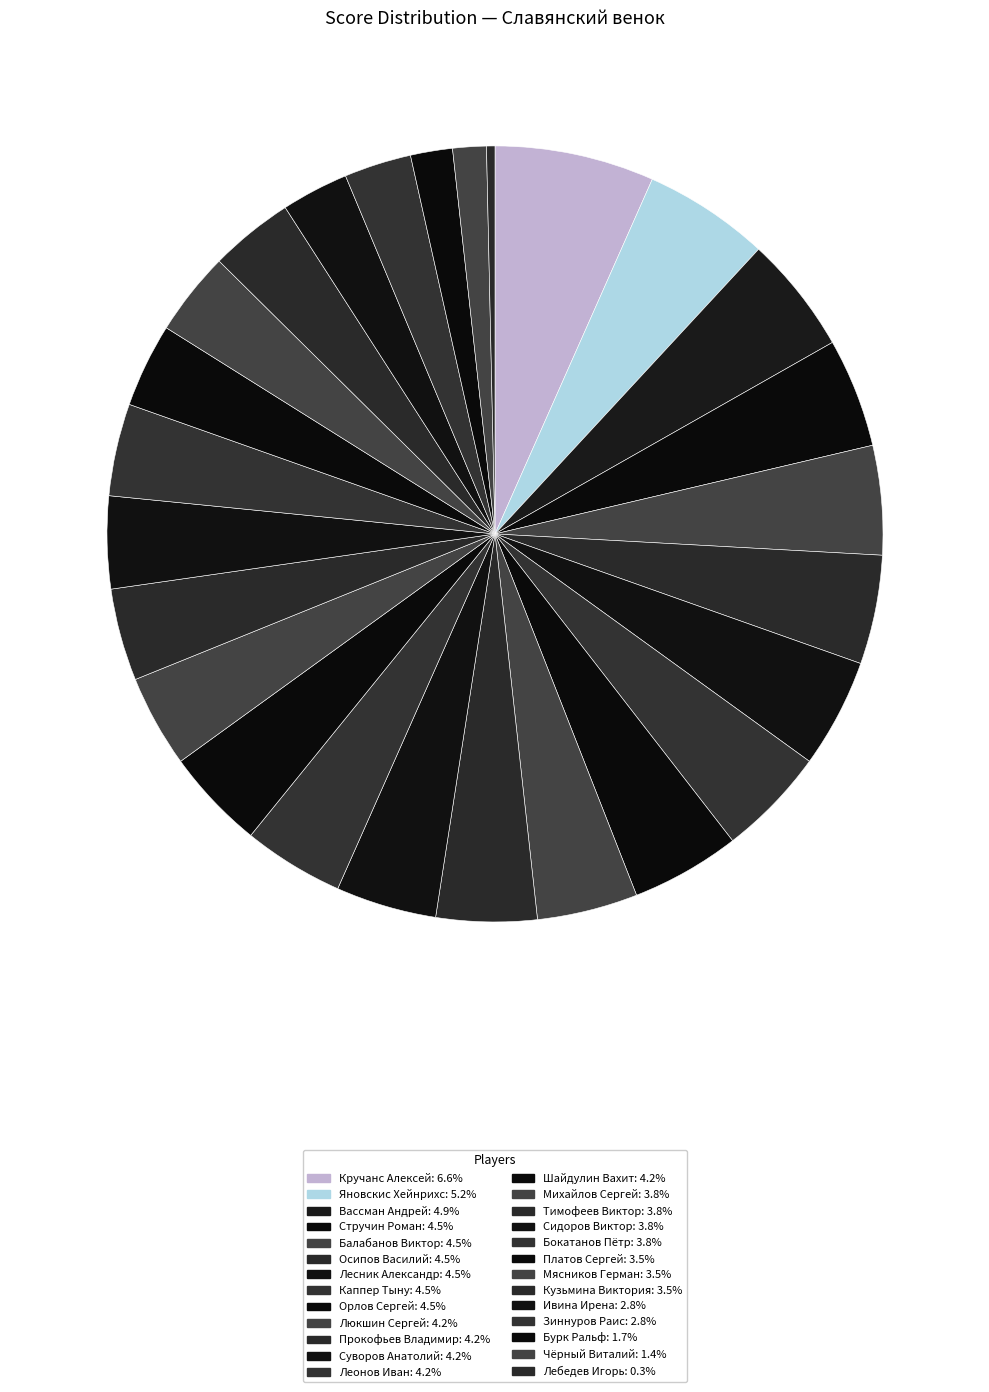

How many slices are in this pie chart?

26